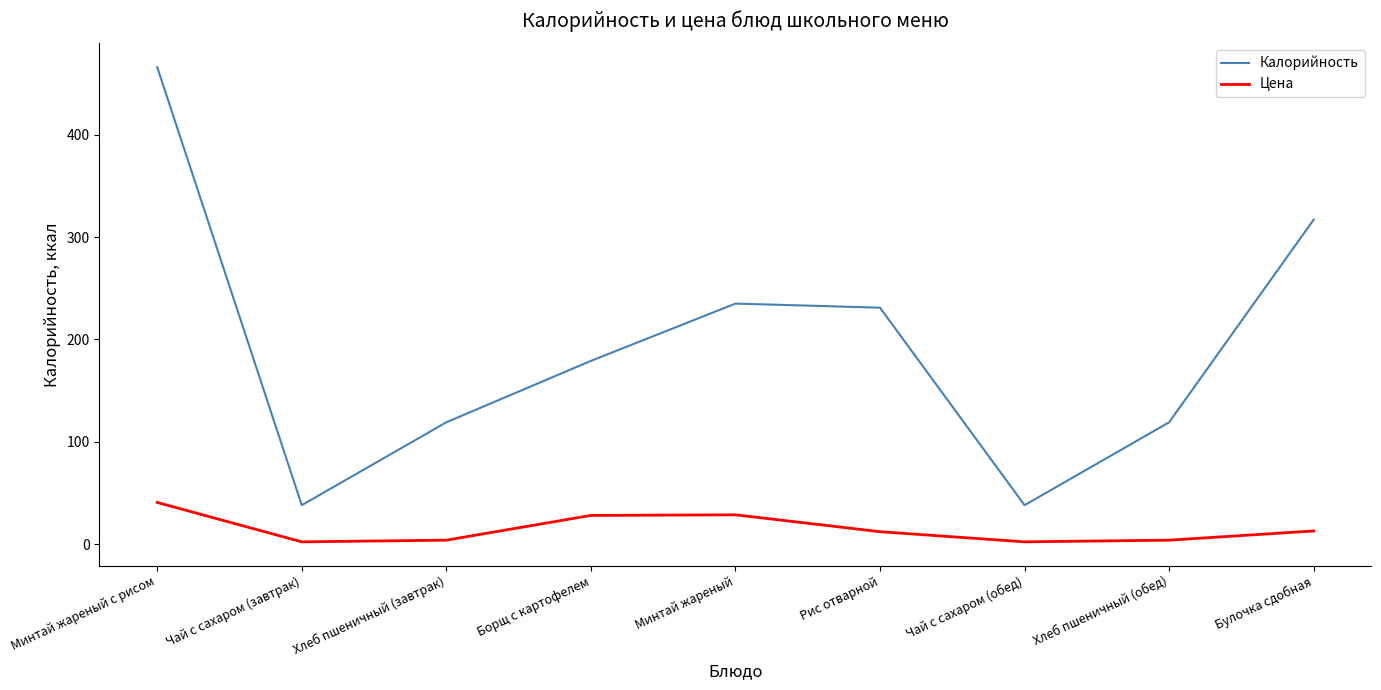

What is the approximate value of Калорийность at Хлеб пшеничный (завтрак)?

119.0